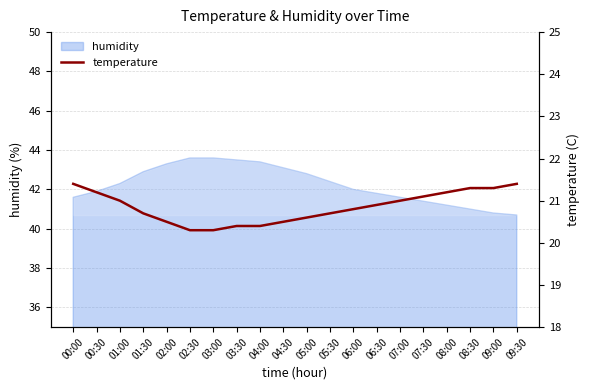

What is the highest value of the humidity series?

43.6